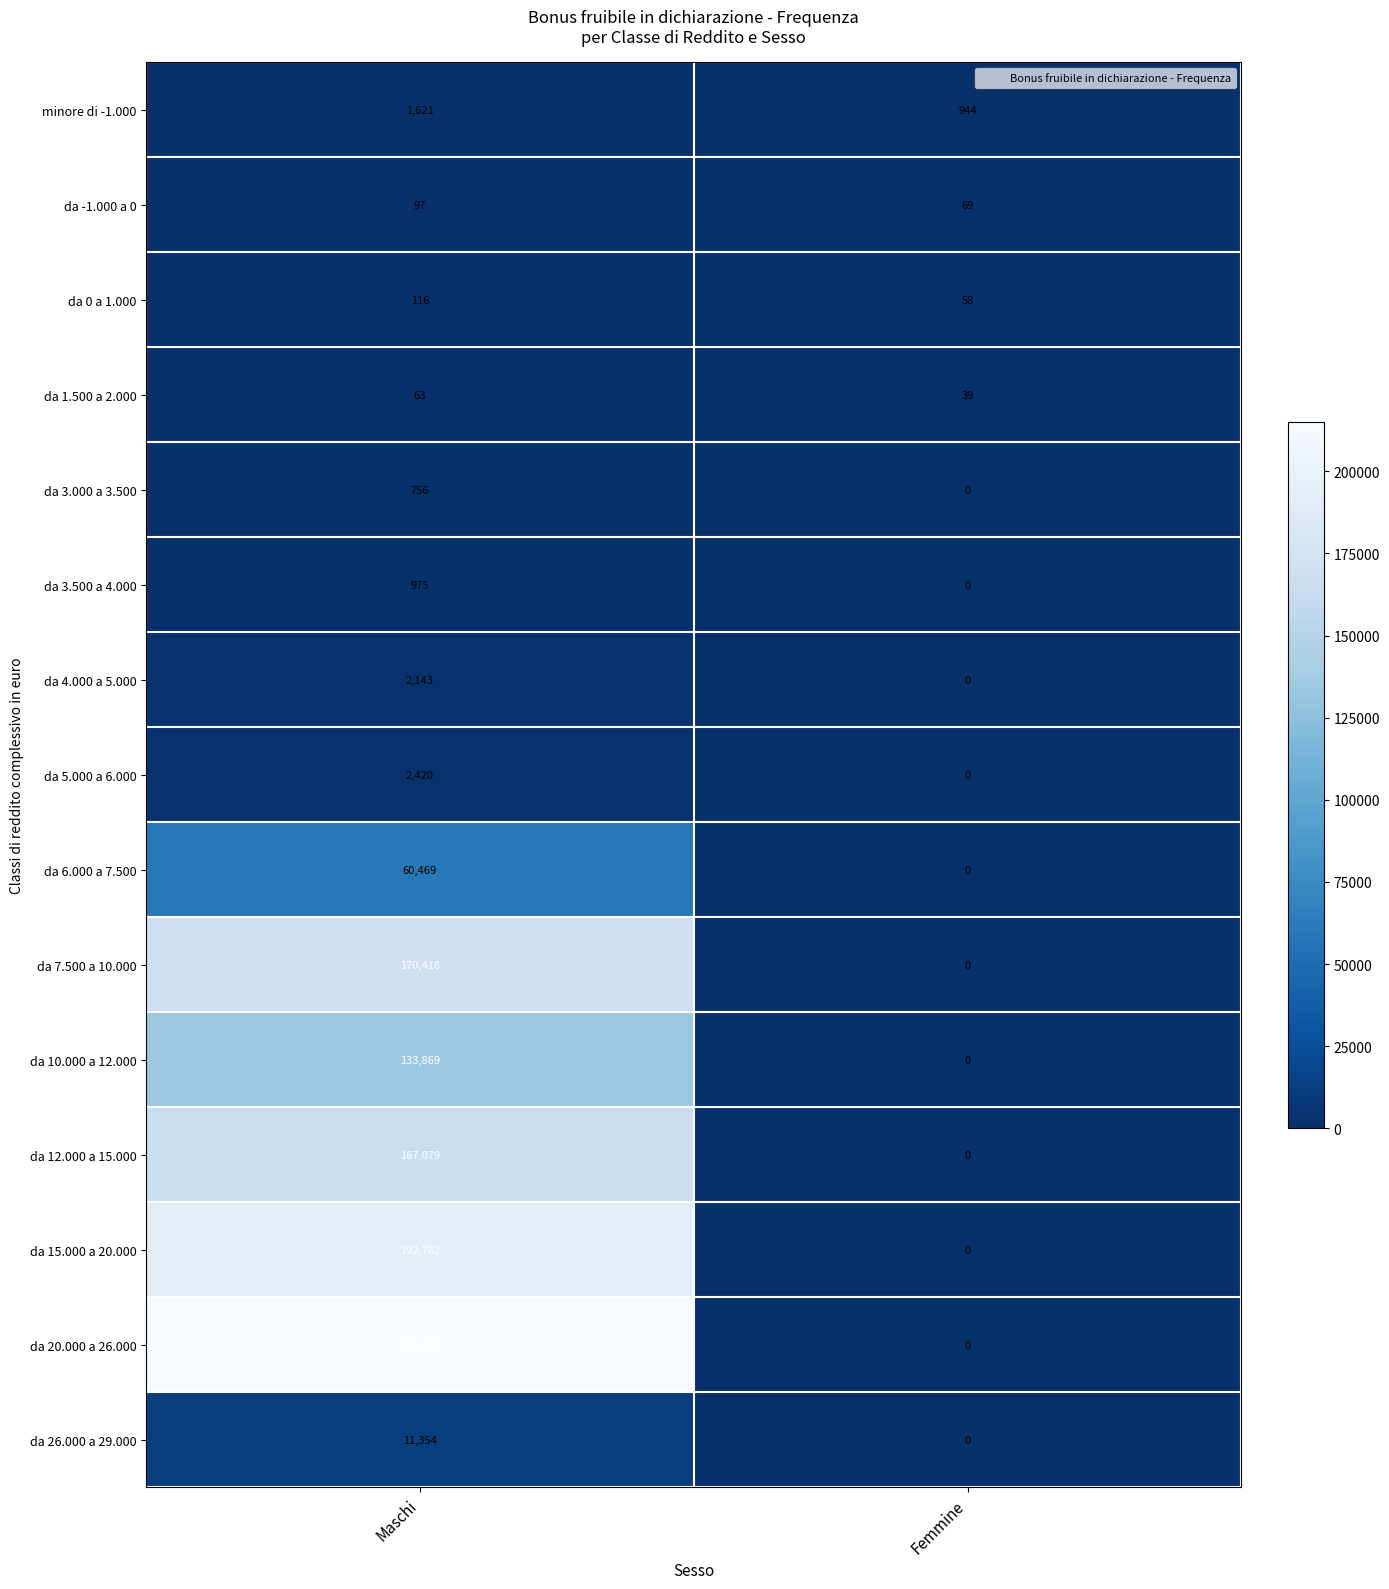

Where is da 3.500 a 4.000 nearest to the value 487?

Femmine